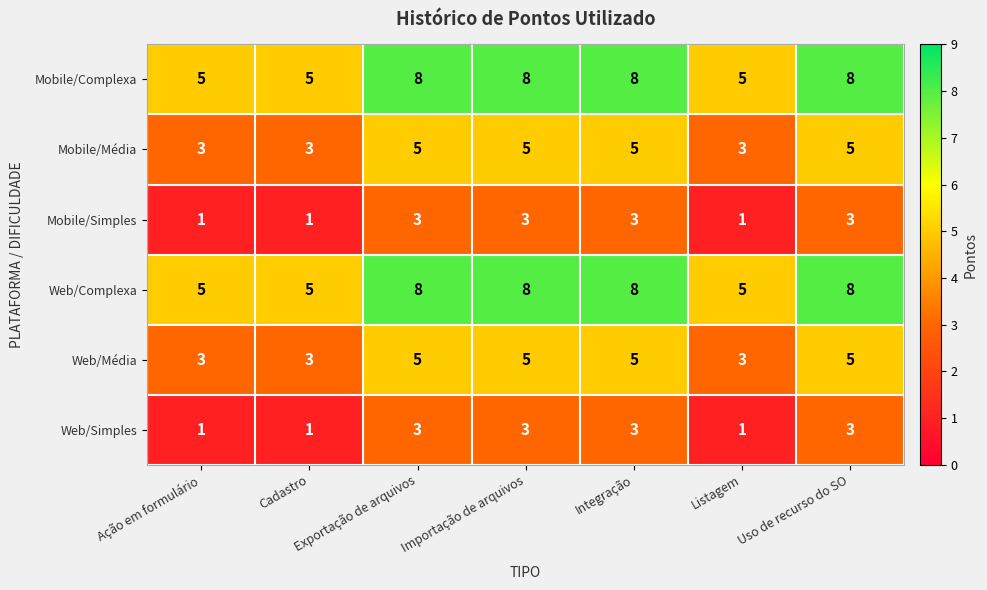

What is the average value of the Web/Complexa series?

7